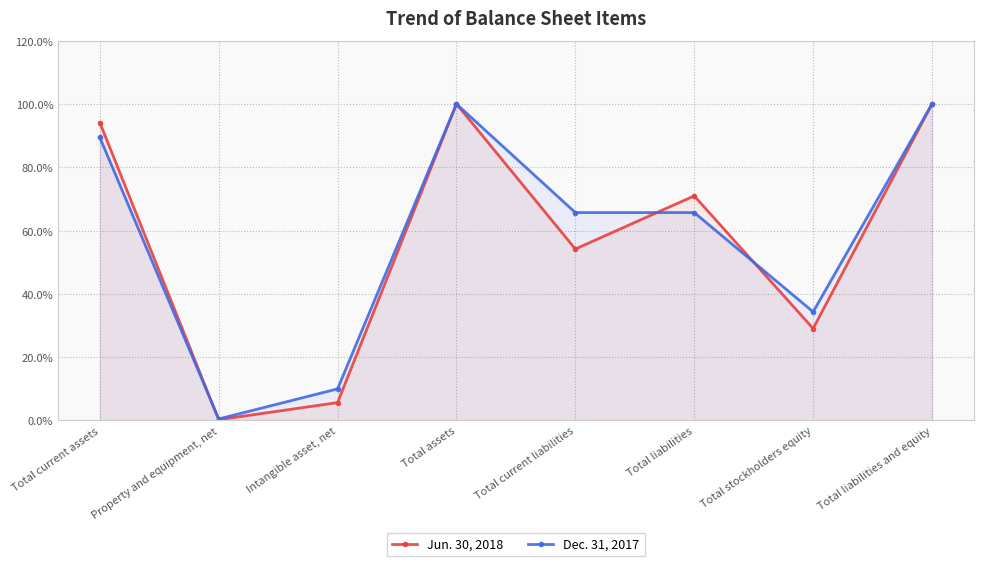

What is the sum of the Dec. 31, 2017 values at Total stockholders equity and Total current assets?

123.8